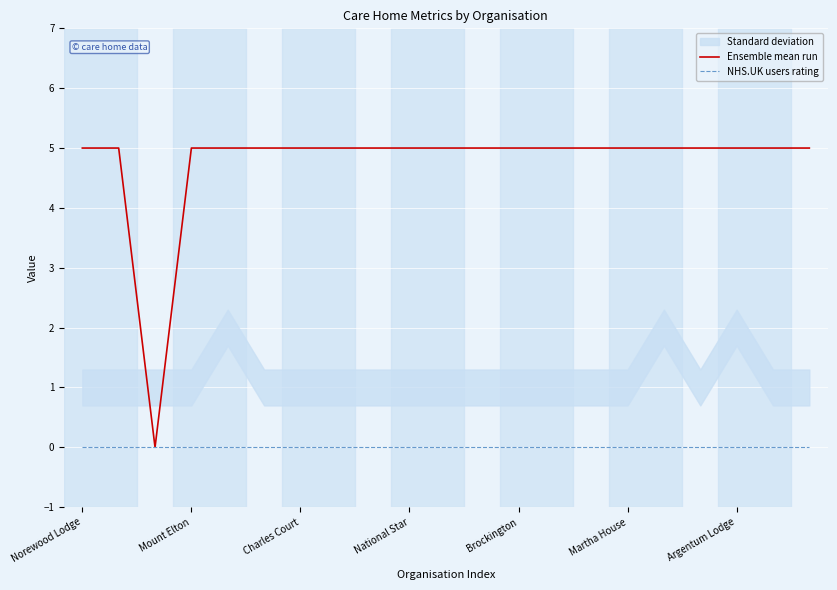

Is this an area chart (filled region under the line)?

No